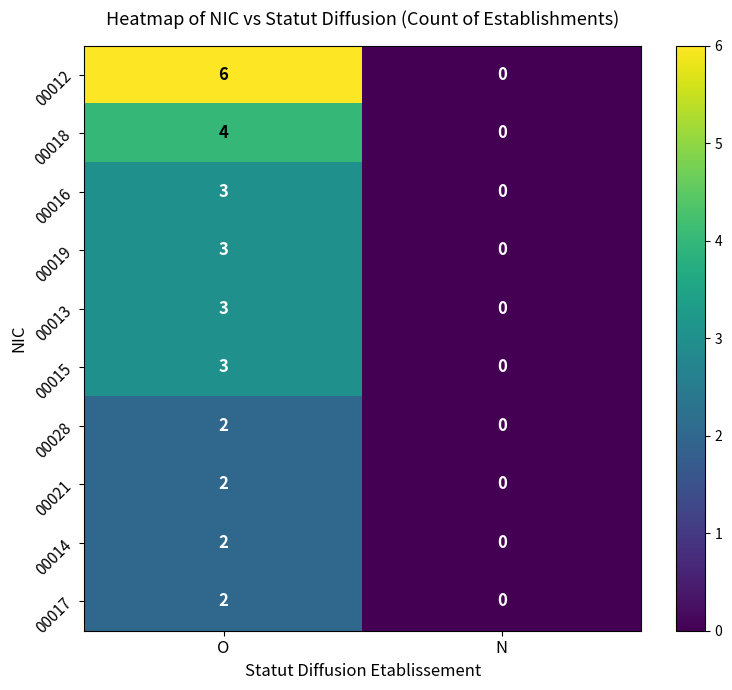

Reading left to right, transcribe all the data shown in this chart.

00012: O=6	N=0
00018: O=4	N=0
00016: O=3	N=0
00019: O=3	N=0
00013: O=3	N=0
00015: O=3	N=0
00028: O=2	N=0
00021: O=2	N=0
00014: O=2	N=0
00017: O=2	N=0